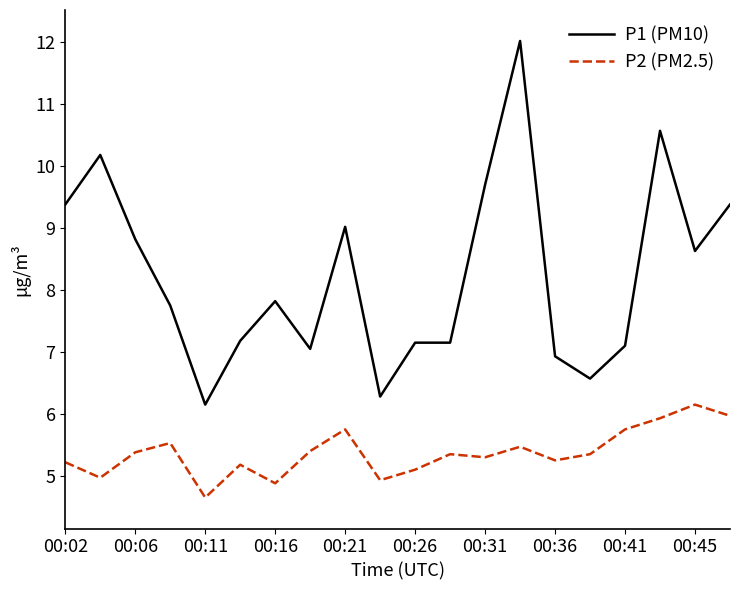

Which series has the largest range (max minus min)?

P1 (PM10)